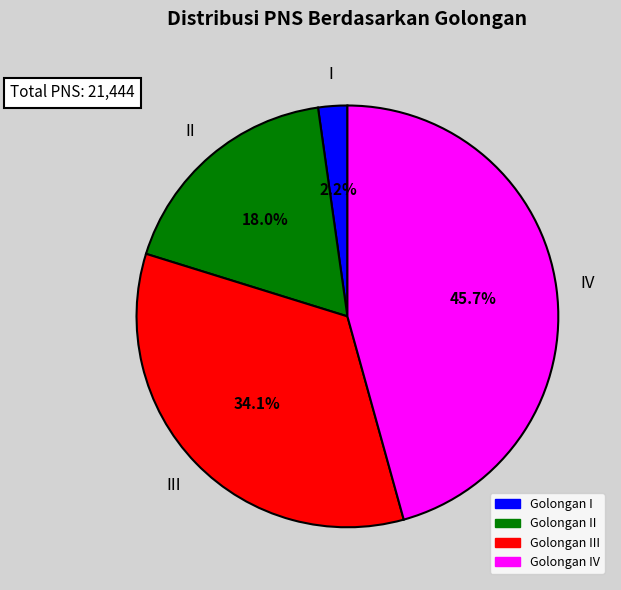

How many segments does this pie chart have?

4